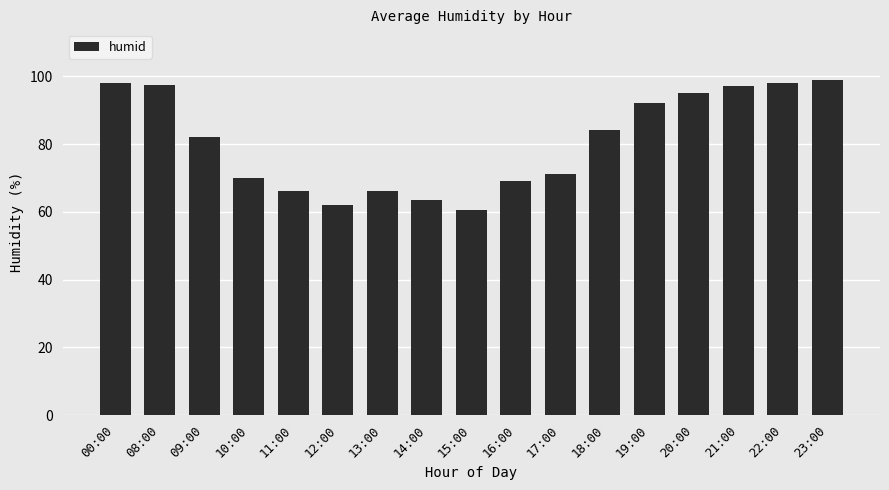

Where does the data first go above 82?

00:00